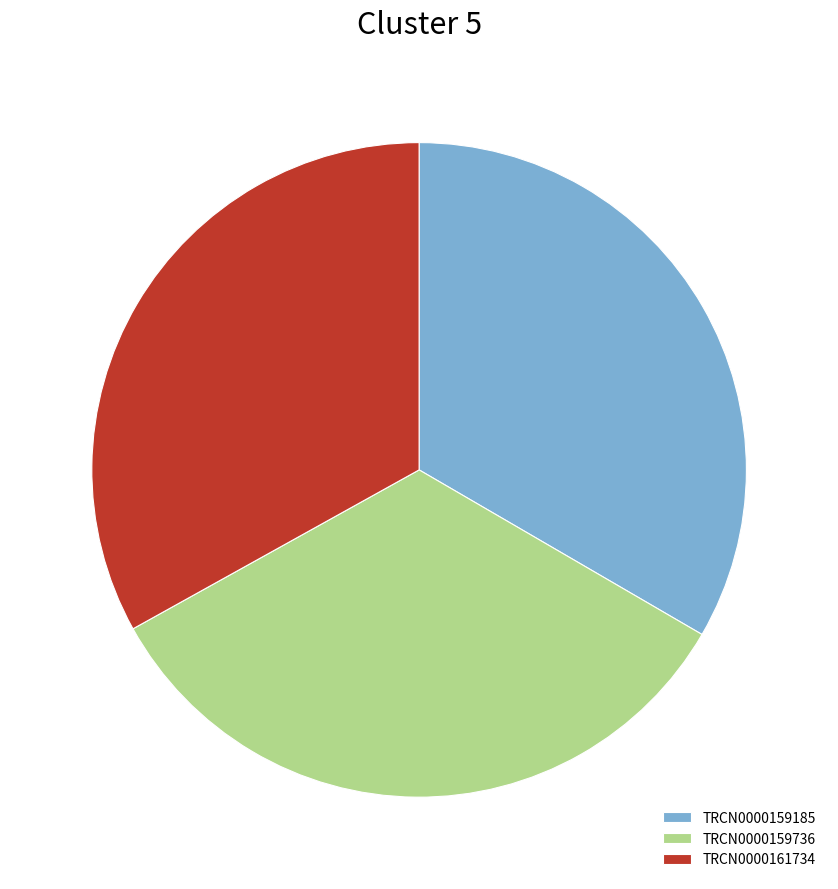

Is it true that TRCN0000161734 is 33% of the pie?

True